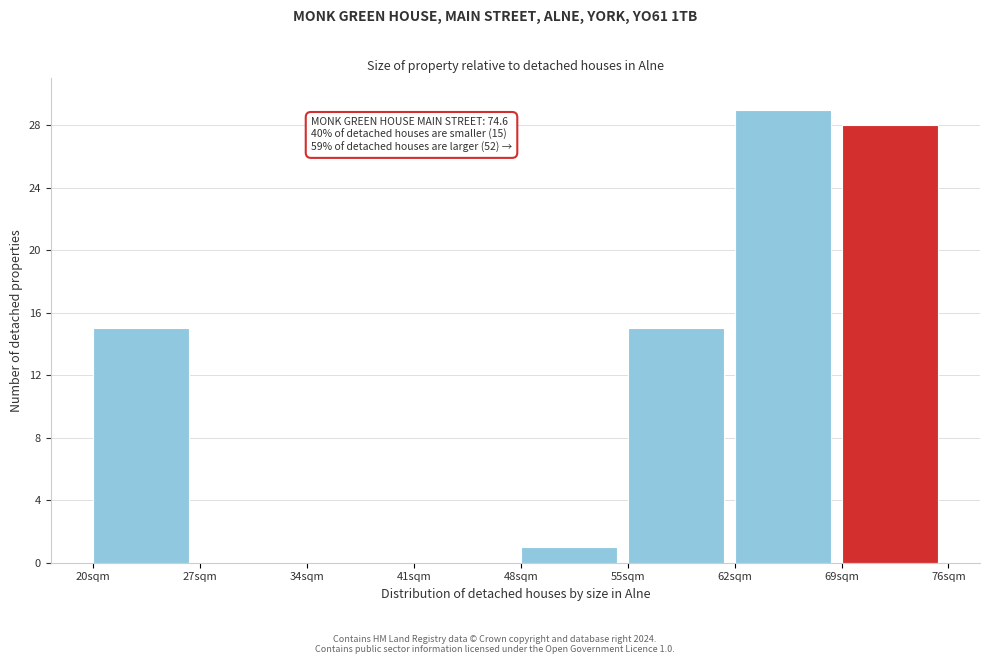

Over which range of the x-axis is the bar tallest?

62 to 69